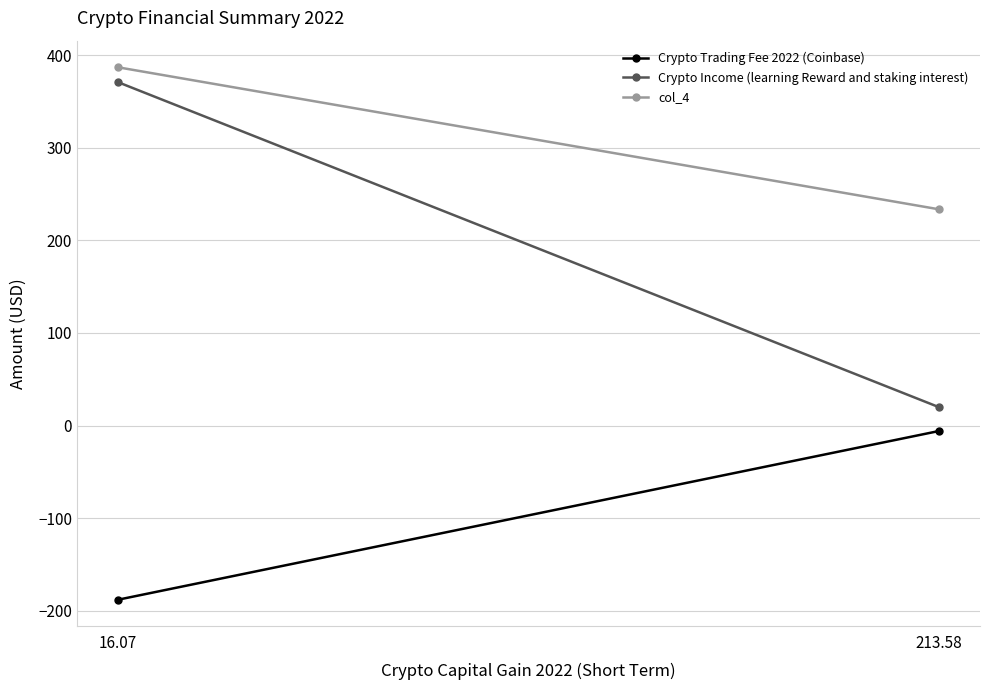

At which label is Crypto Trading Fee 2022 (Coinbase) closest to -96?

213.58